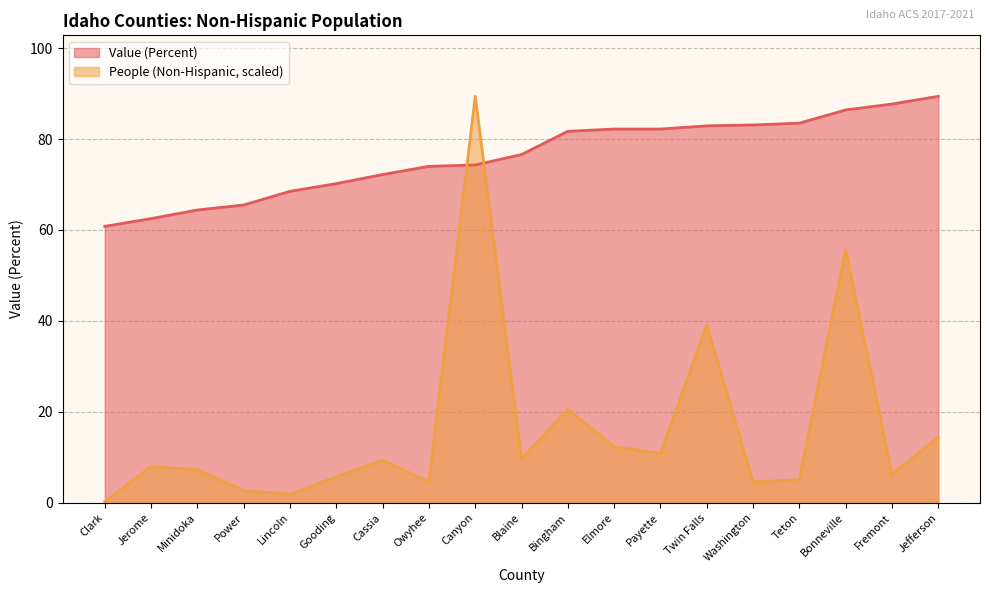

Does the chart have visible grid lines?

Yes